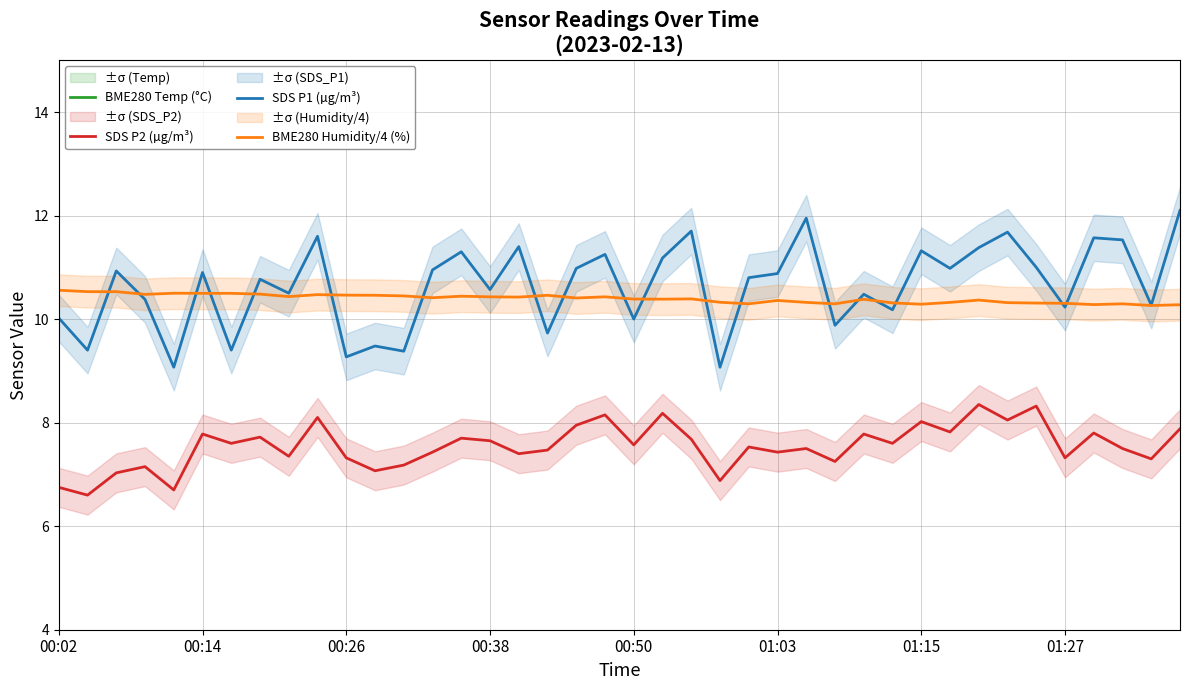

True or false: SDS P2 (µg/m³) and BME280 Humidity/4 (%) intersect in this chart.

False